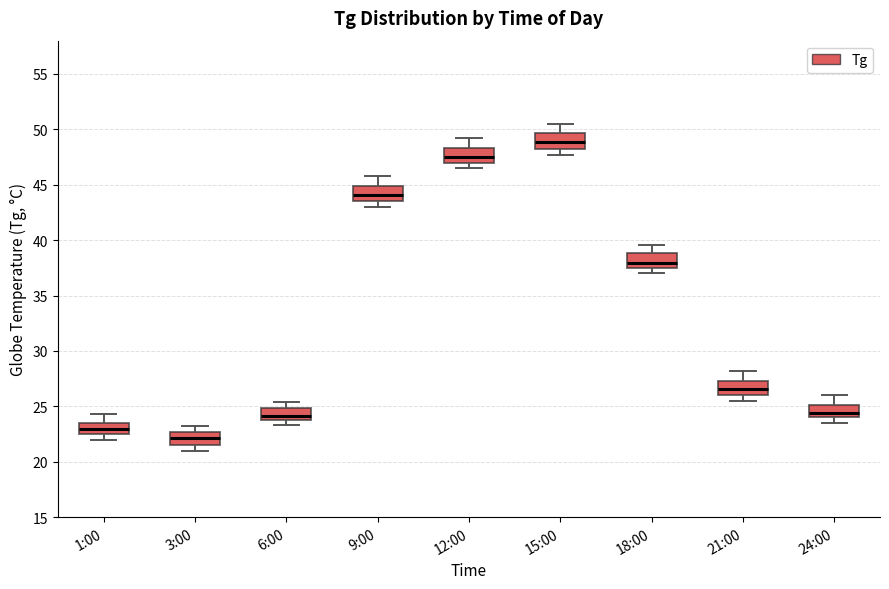

Reading left to right, read every box against the y-axis: the position of its median line, the range the box covers, and the ends of its whiskers. The values are not printed on the chart, so give them approximately, as read against the axis.

1:00: median 23.0, box 22.5 to 23.5, whiskers 22.0 to 24.5
3:00: median 22.0, box 21.5 to 22.5, whiskers 21.0 to 23.0
6:00: median 24.0 (inside the box), box 24.0 to 25.0, whiskers 23.5 to 25.5
9:00: median 44.0, box 43.5 to 45.0, whiskers 43.0 to 46.0
12:00: median 47.5, box 47.0 to 48.5, whiskers 46.5 to 49.0
15:00: median 49.0, box 48.0 to 49.5, whiskers 47.5 to 50.5
18:00: median 38.0, box 37.5 to 39.0, whiskers 37.0 to 39.5
21:00: median 26.5, box 26.0 to 27.5, whiskers 25.5 to 28.0
24:00: median 24.5, box 24.0 to 25.0, whiskers 23.5 to 26.0